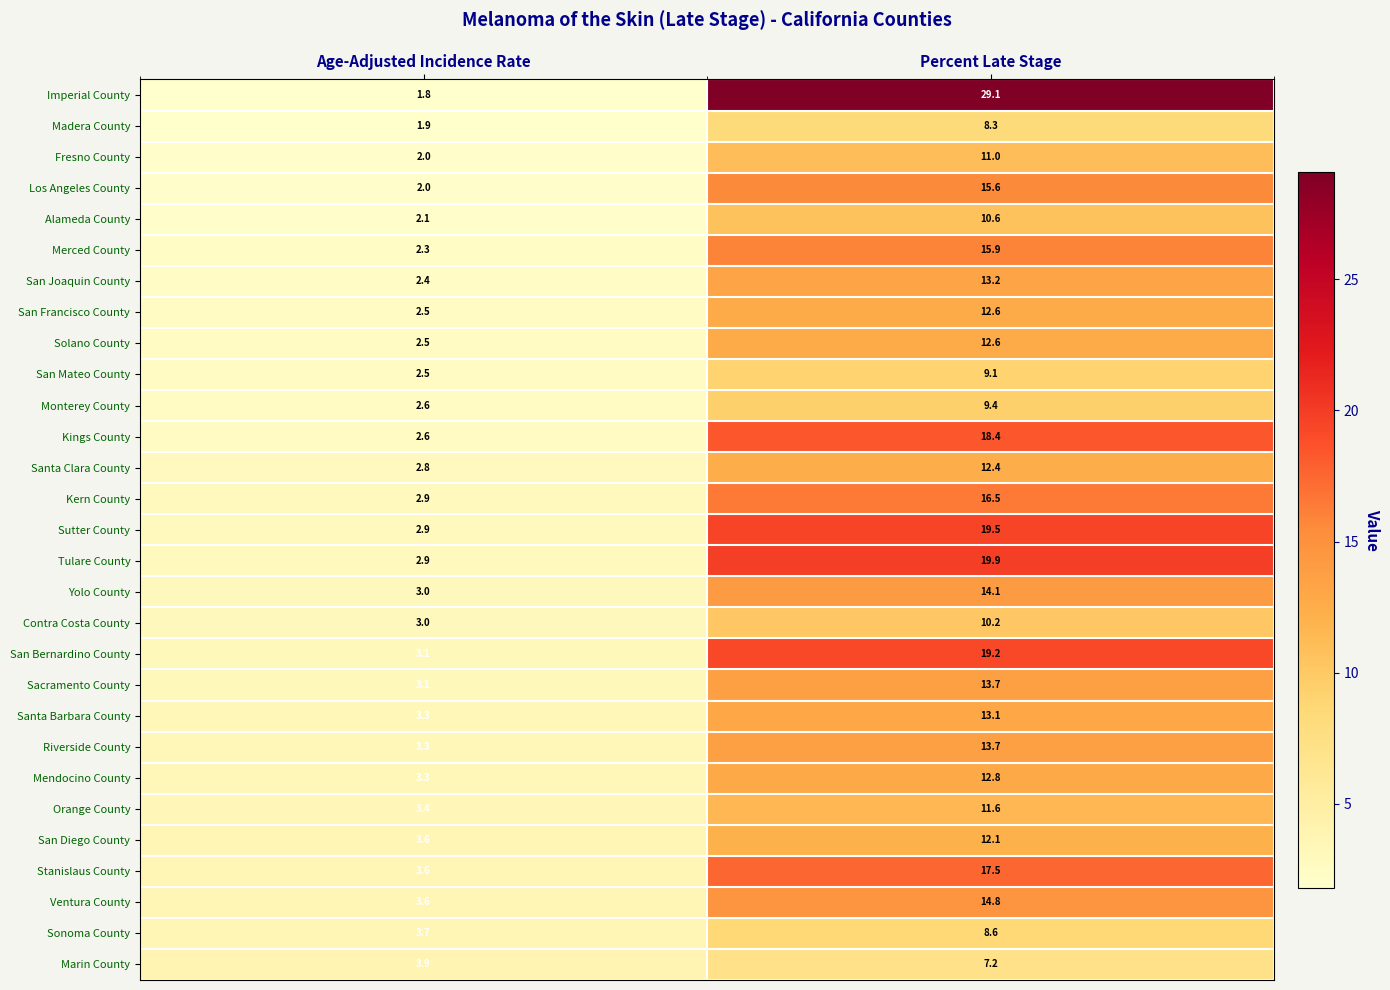

What is the average value of the Los Angeles County series?

8.8